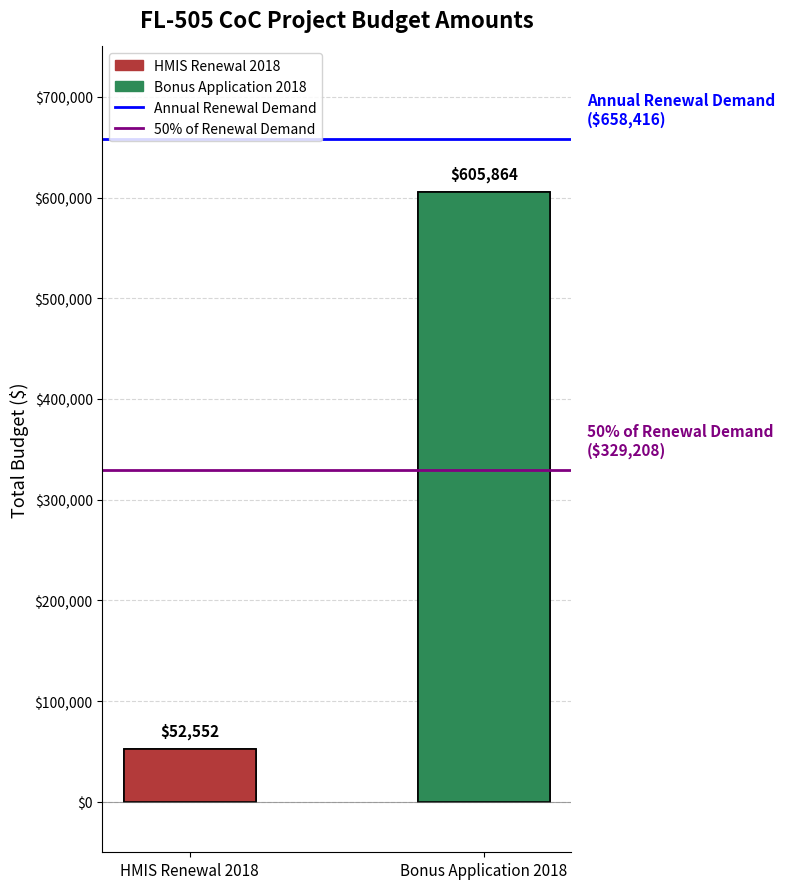

What is the minimum value shown in the chart?

52552